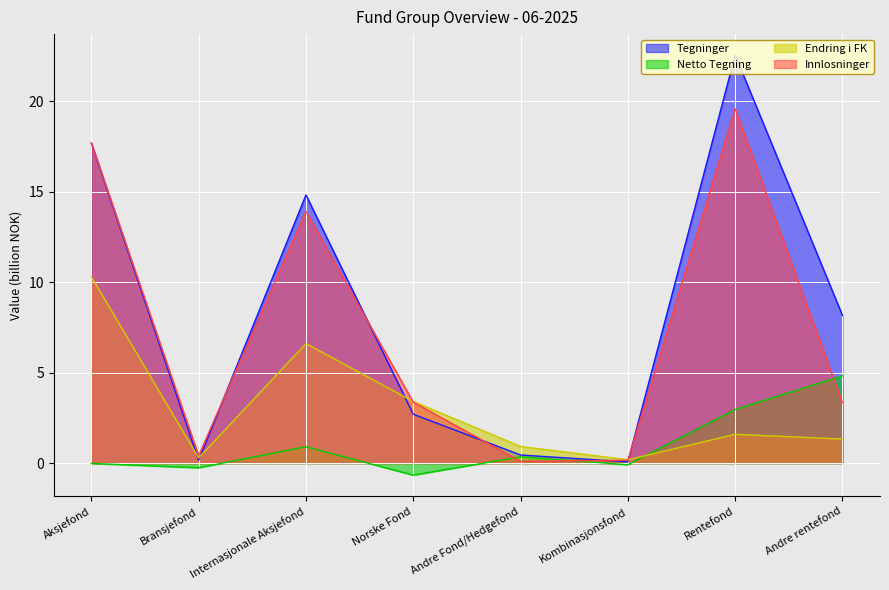

Is it true that Forvaltningskapital equals 8.7 at Internasjonale Aksjefond?

False